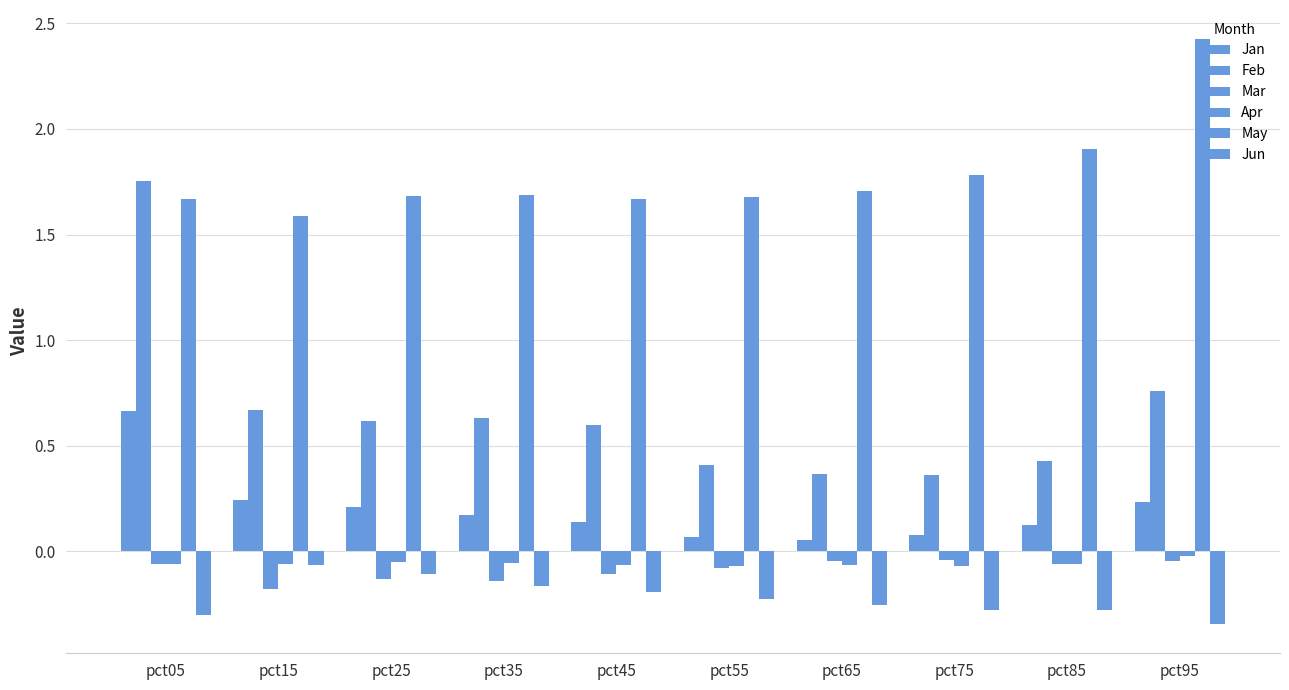

Does the chart contain stacked bars?

No